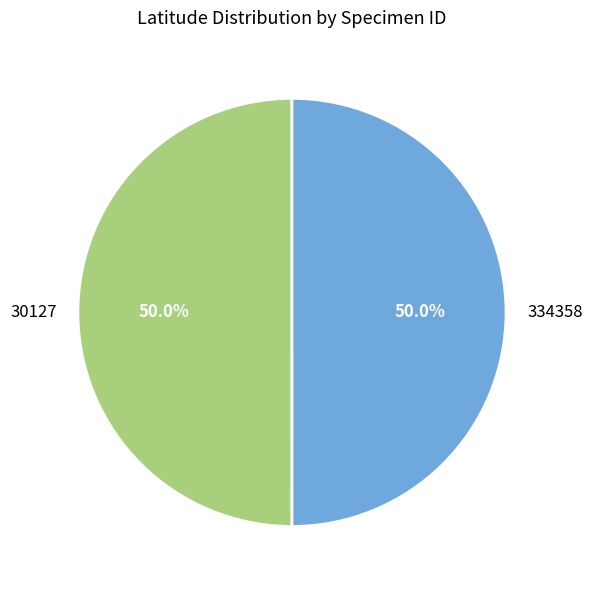

How many segments does this pie chart have?

2